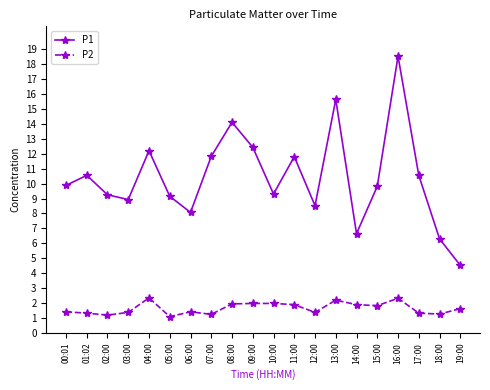

What are all the series names shown in the legend?

P1, P2